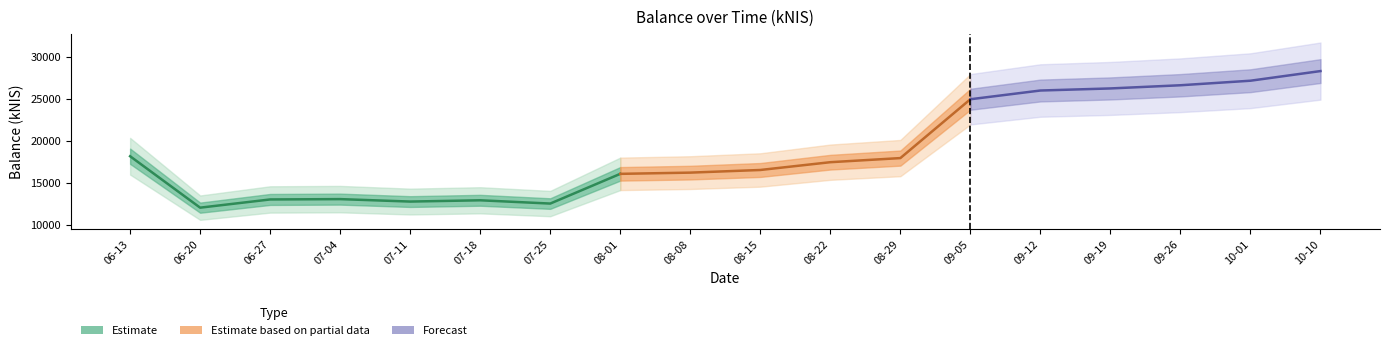

What is the average value?

18778.8